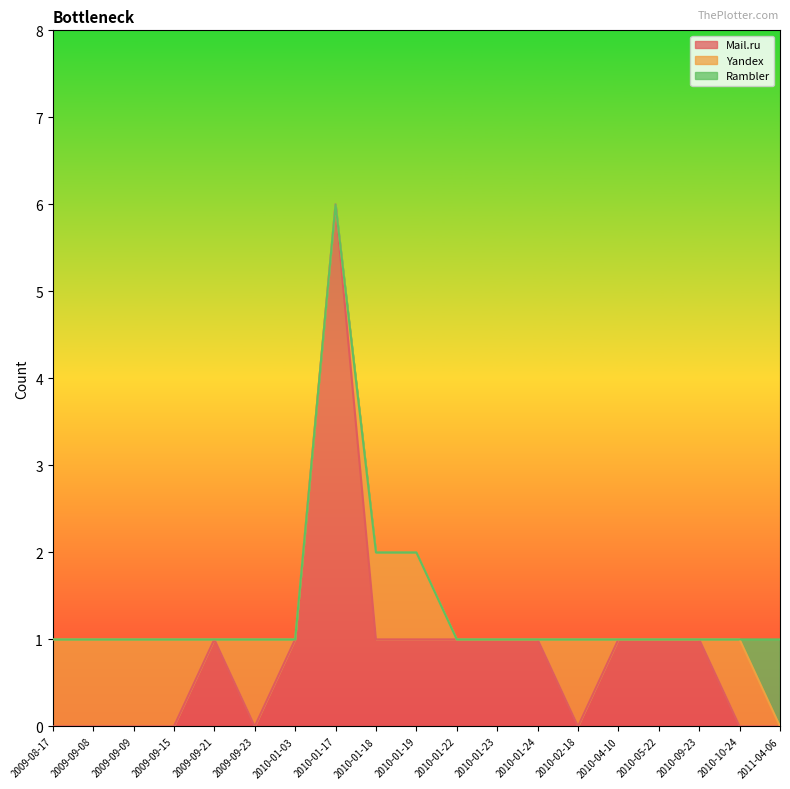

Rank the series by their average value, from lowest to highest.

Rambler, Yandex, Mail.ru